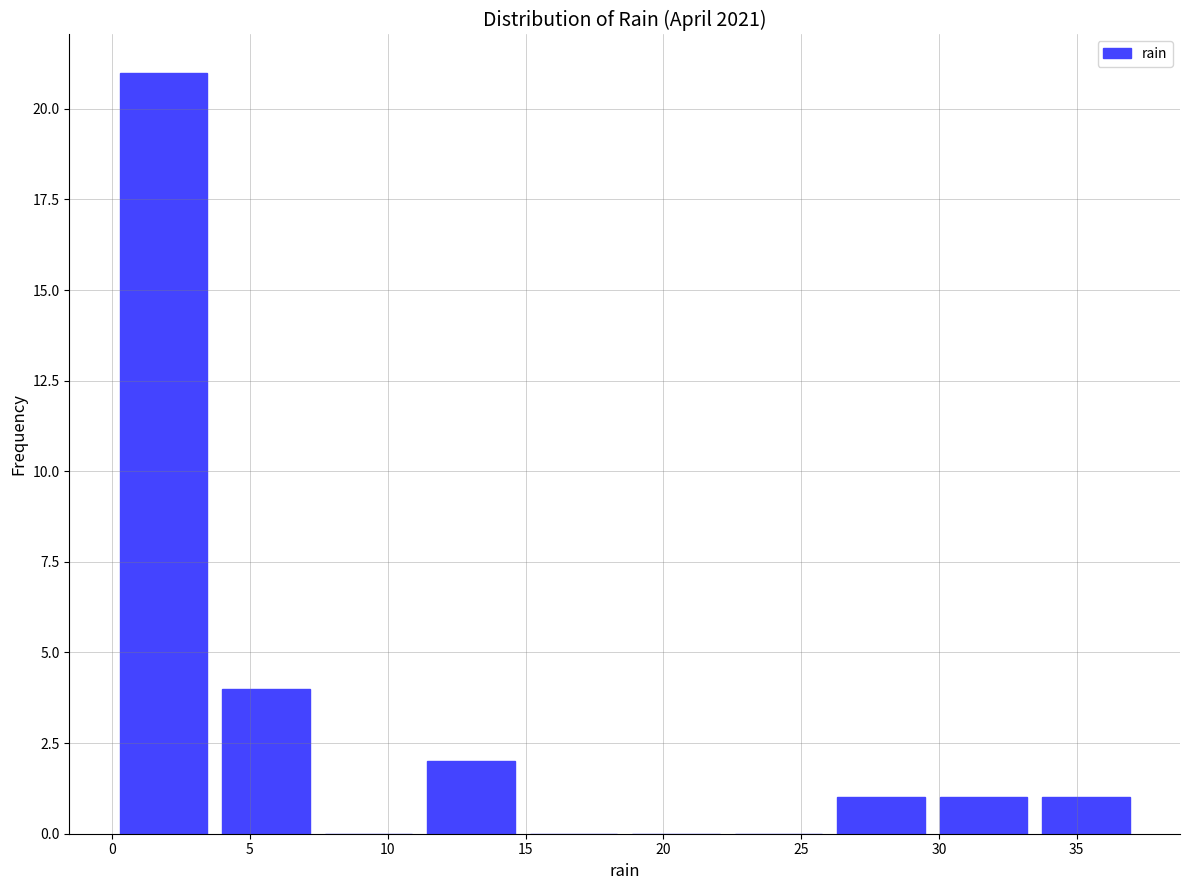

Reading left to right, transcribe this chart: for each bar, give the range it covers on the x-axis and its height. Neither the bar edges nor the heights are printed on the chart, so give them approximately, as read against the axes.

0.0 to 3.5: 21
3.5 to 7.5: 4
7.5 to 11.0: 0
11.0 to 15.0: 2
15.0 to 18.5: 0
18.5 to 22.5: 0
22.5 to 26.0: 0
26.0 to 30.0: 1
30.0 to 33.5: 1
33.5 to 37.0: 1